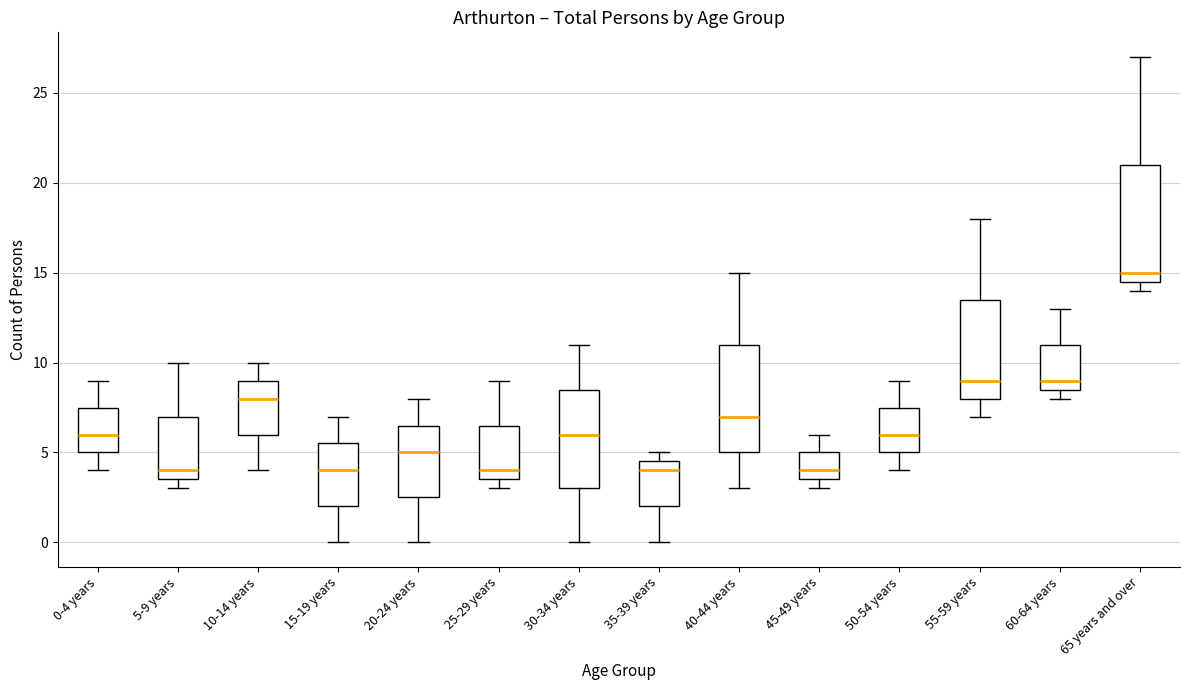

Where does the lower whisker of the box for 30-34 years end on the y-axis? The values are not printed on the chart, so give them approximately, as read against the axis.

0.0